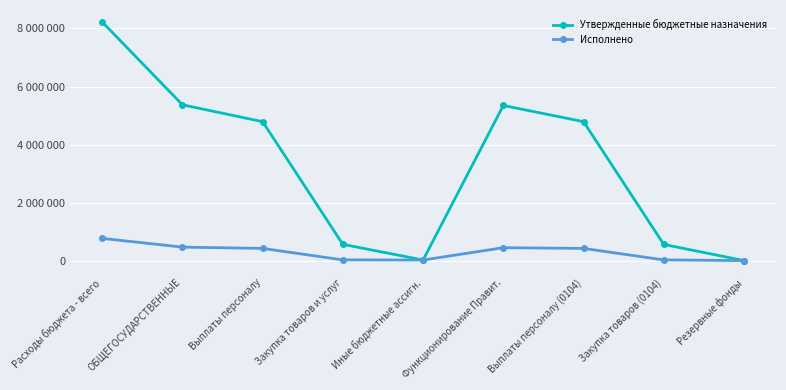

What is the difference between the maximum and second lowest values in the Исполнено series?

746482.3